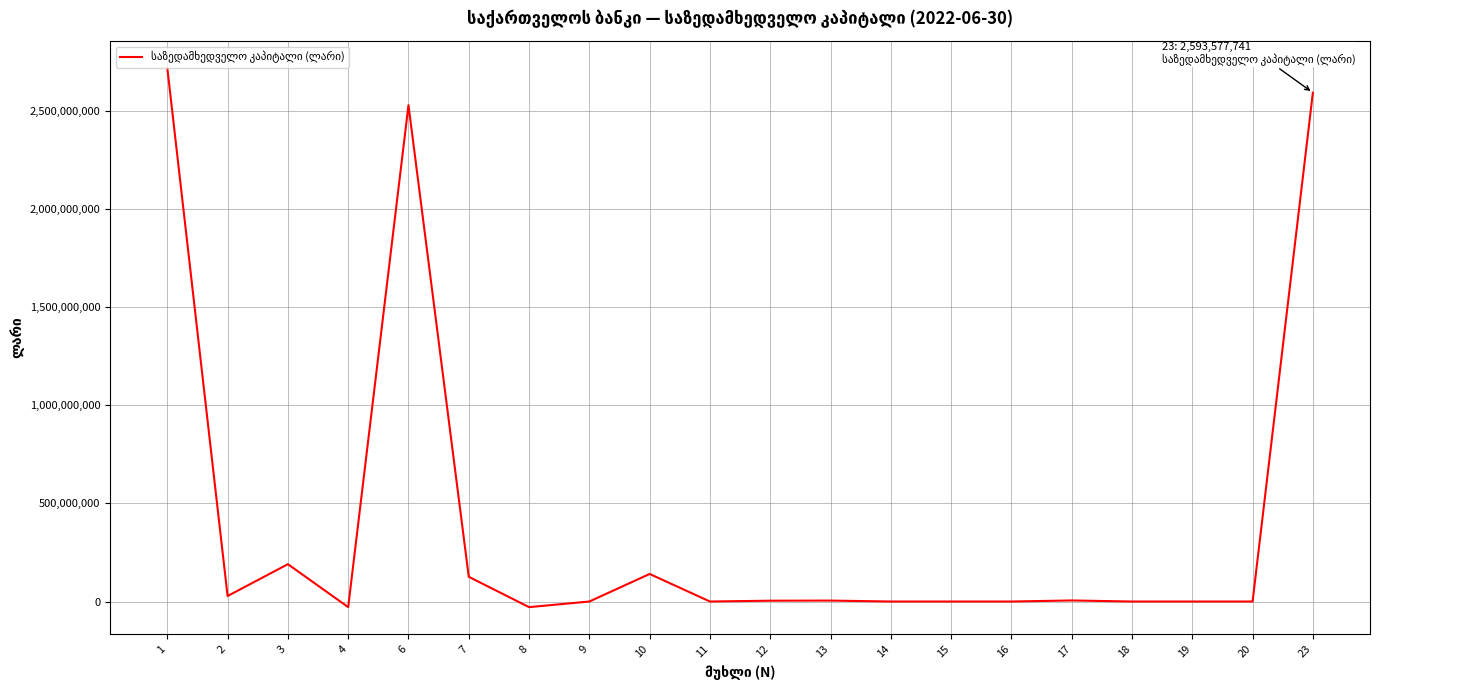

Is it true that the value at 6 is 1141268807.9?

False